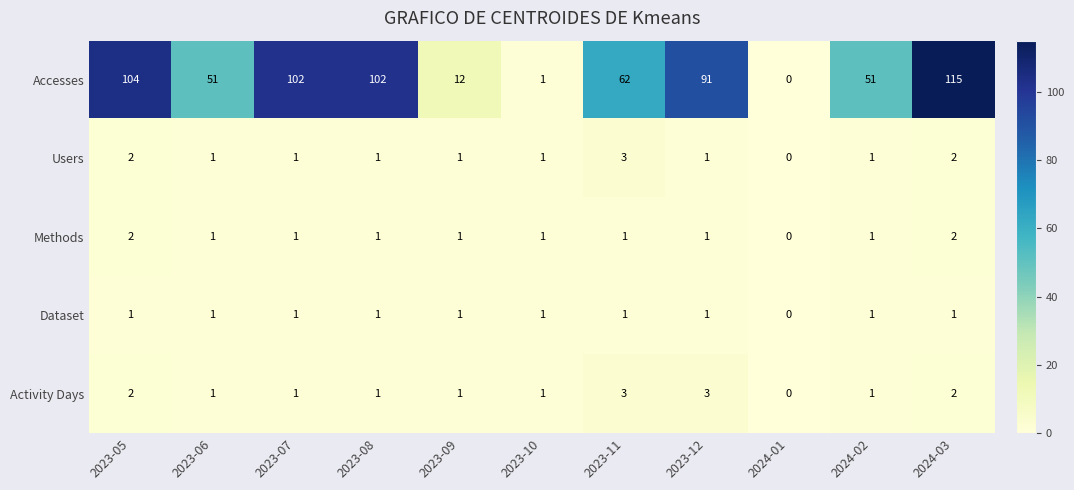

Which series has the largest total across all categories?

Accesses